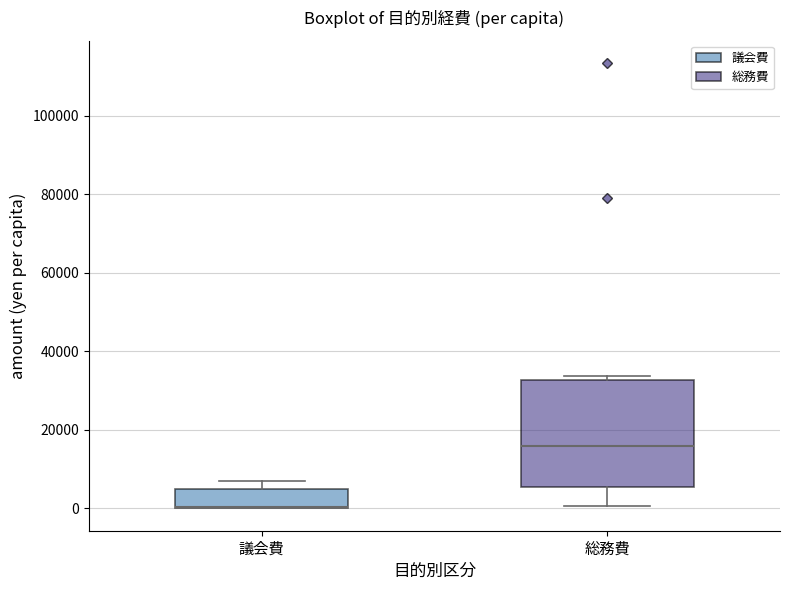

Comparing the boxes themselves (not the whiskers), which one is the tallest?

総務費